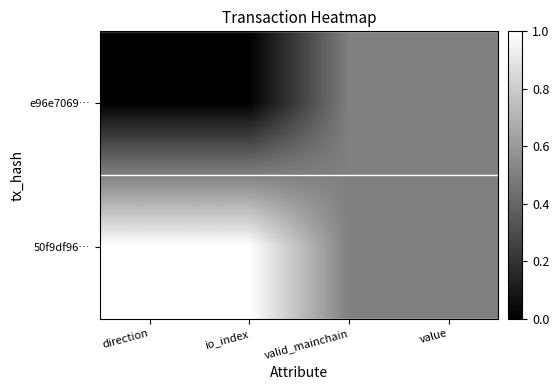

Count the number of data series in this chart.

2